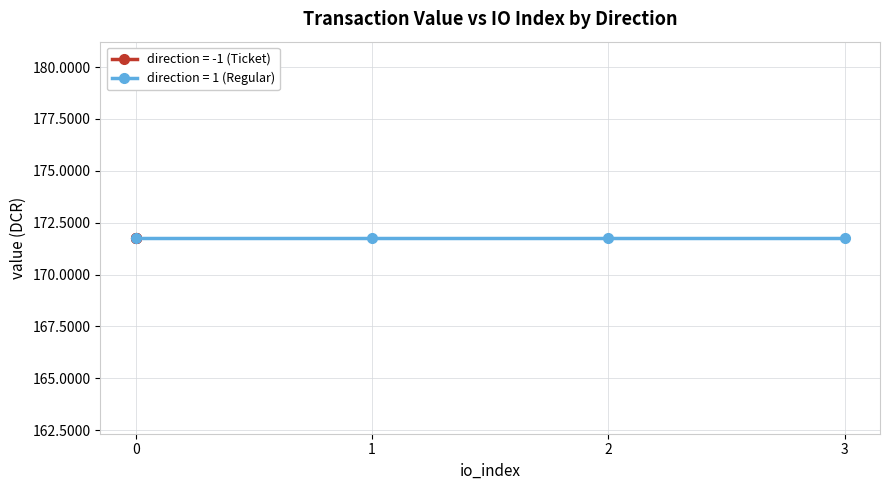

How many distinct data groups are displayed?

2